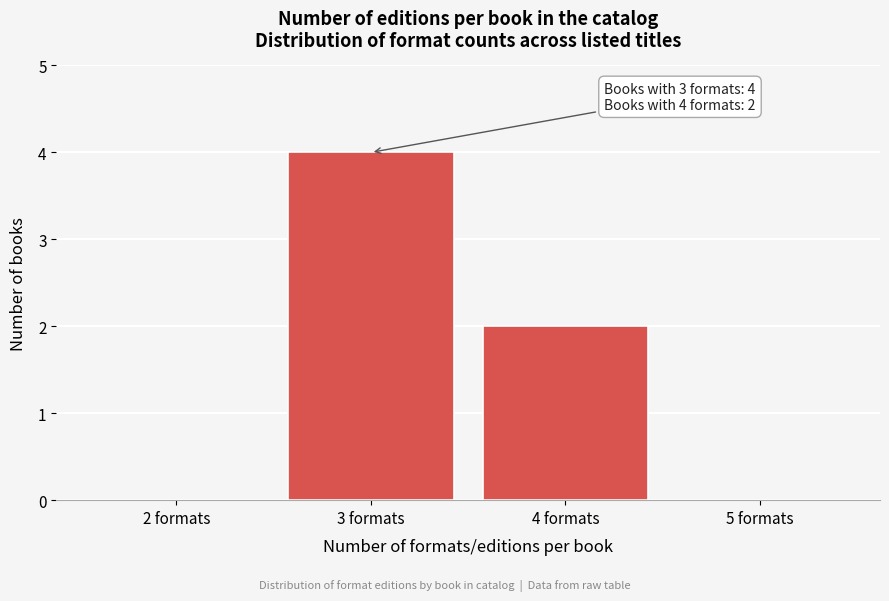

Reading left to right, list all the values displayed in this chart.

2 formats=0	3 formats=4	4 formats=2	5 formats=0